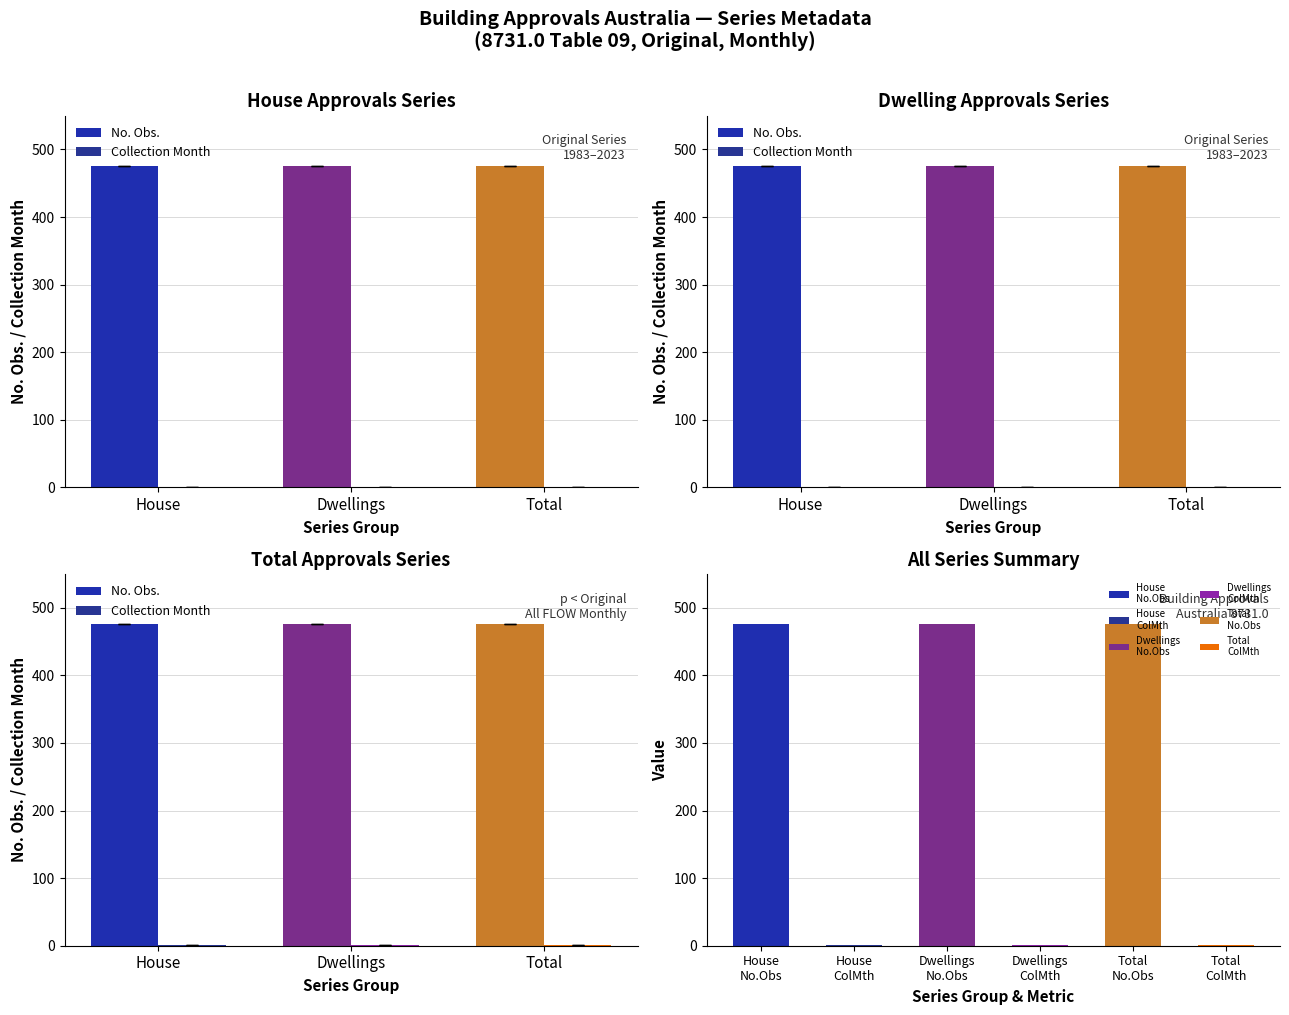

Rank the series by their average value, from lowest to highest.

Collection Month, No. Obs.